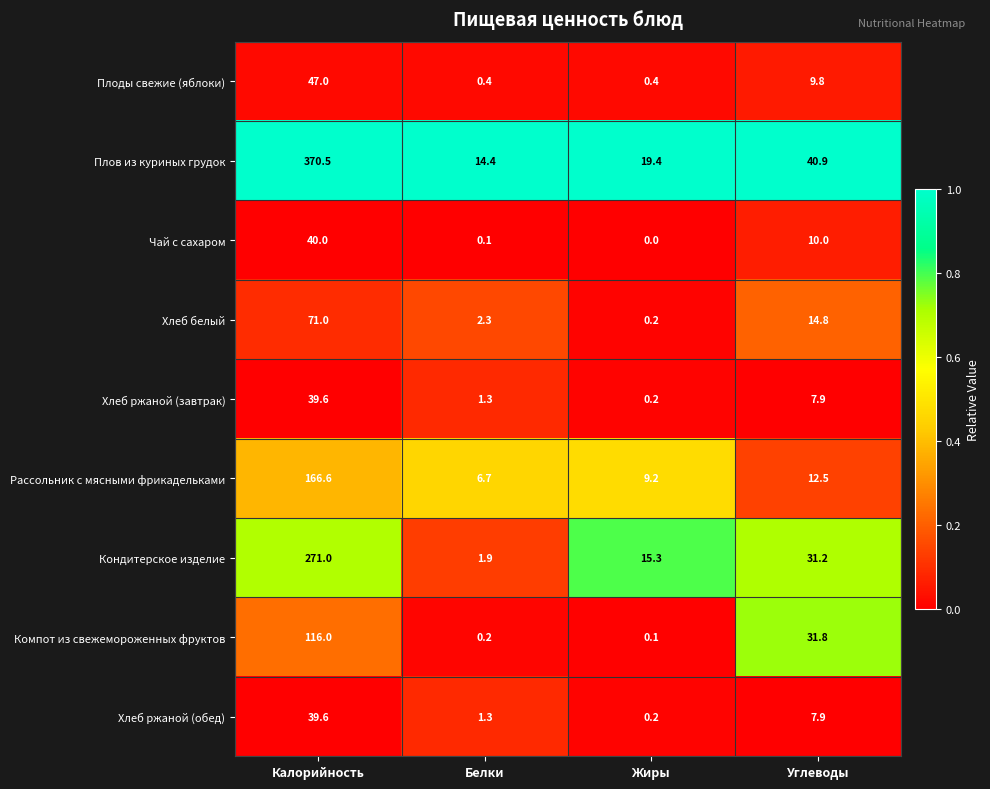

What is the maximum value for Компот из свежемороженных фруктов?

116.0